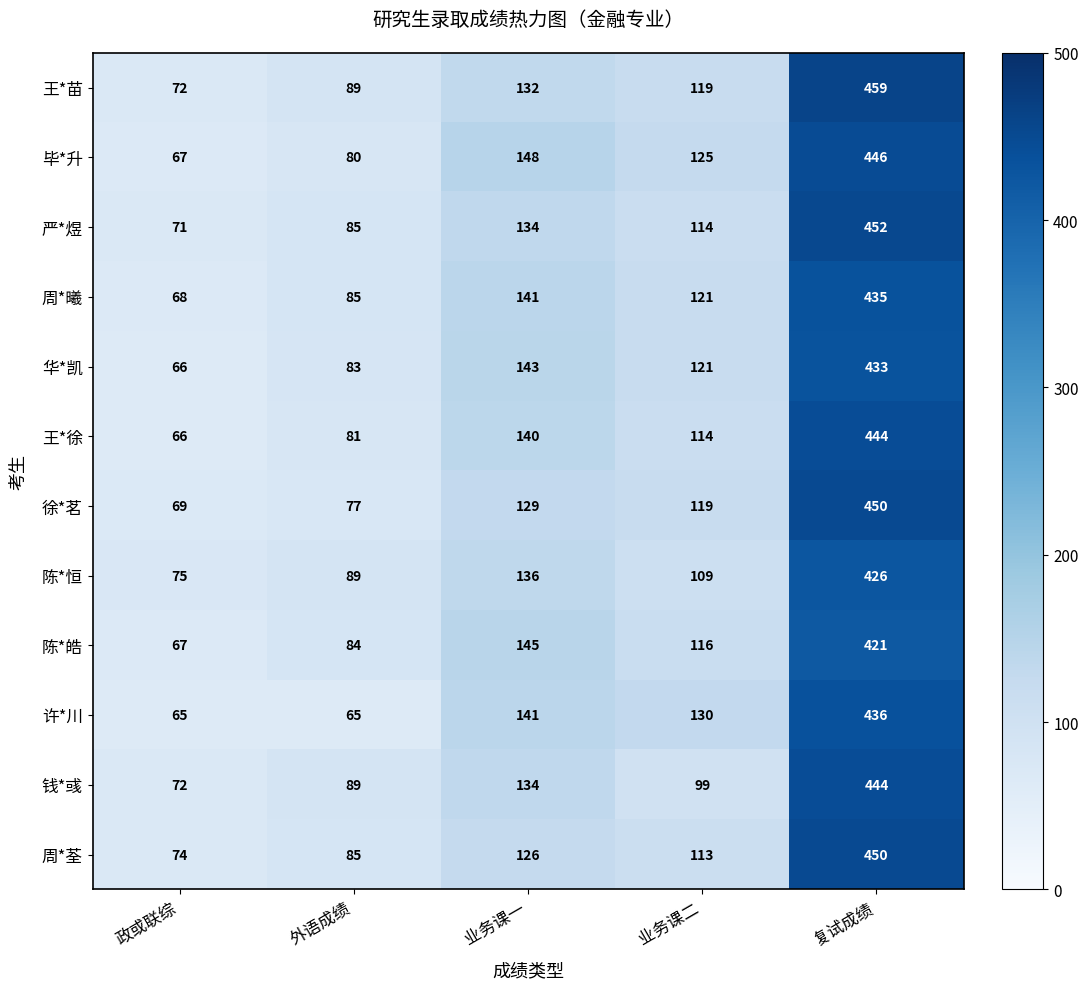

Which series has the largest range (max minus min)?

王*苗